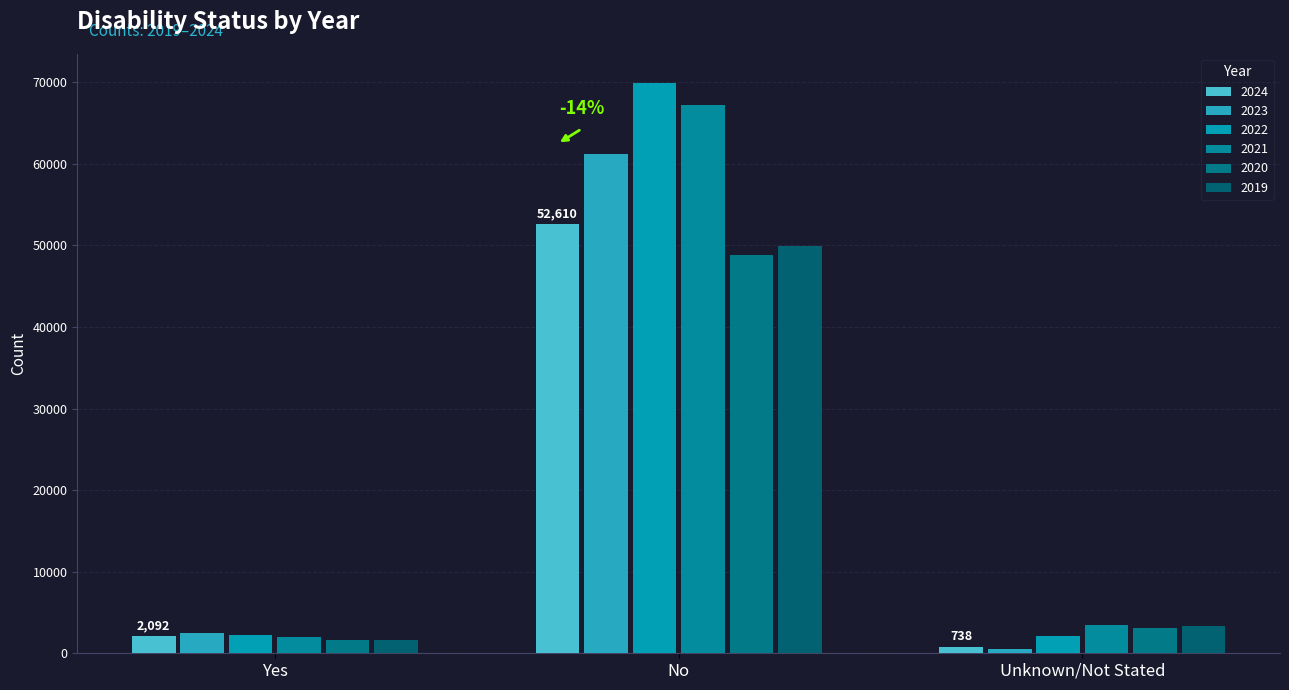

What position from the right is Unknown/Not Stated?

1